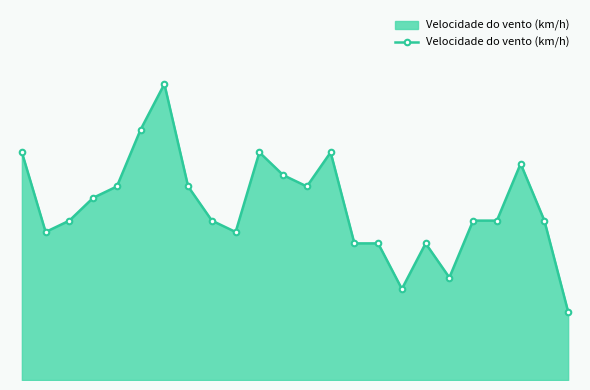

Is this an area chart (filled region under the line)?

Yes